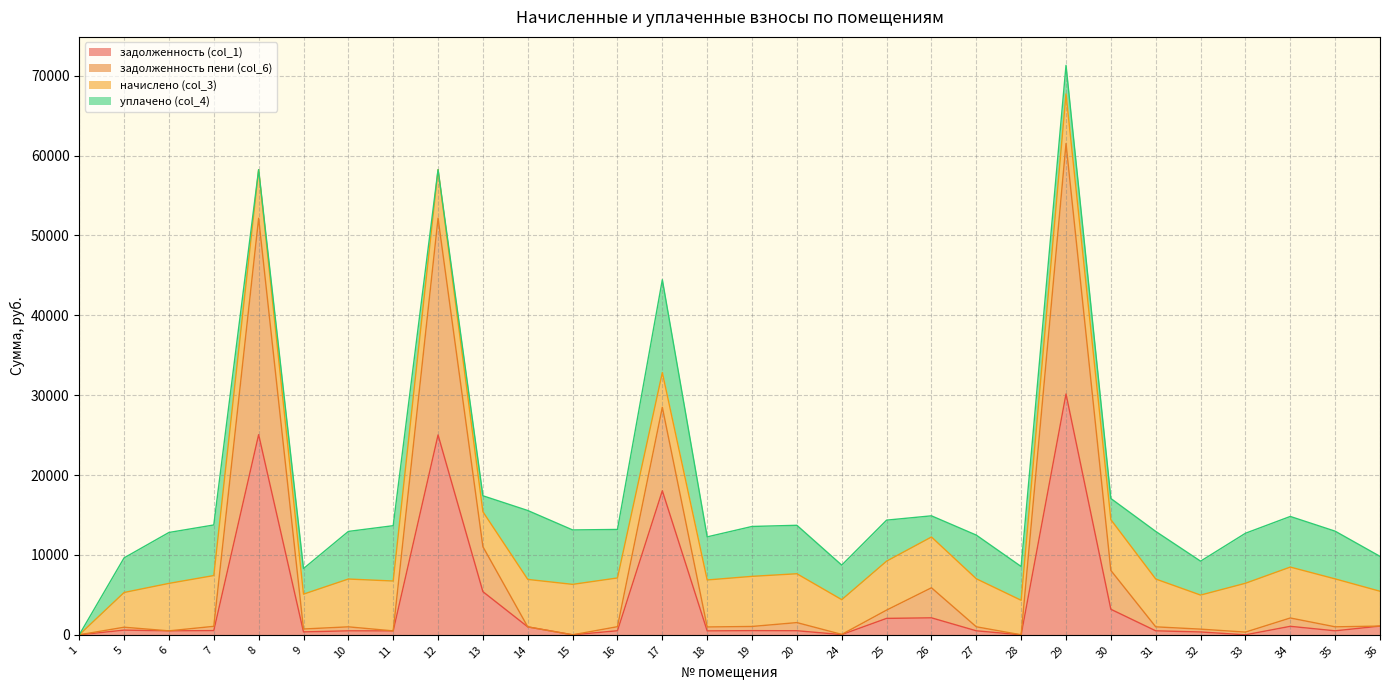

What is the highest value of the задолженность (col_1) series?

30148.2